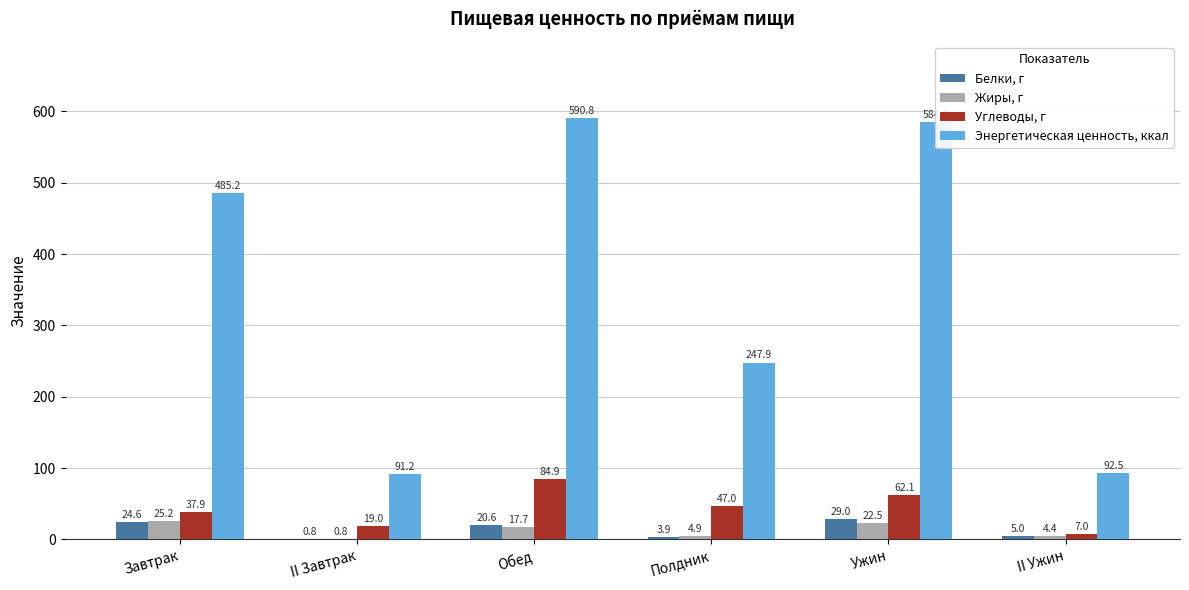

What are all the series names shown in the legend?

Белки, г, Жиры, г, Углеводы, г, Энергетическая ценность, ккал